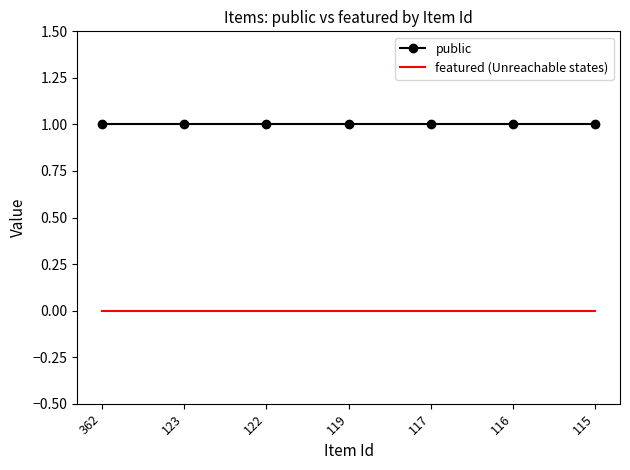

True or false: public and featured (Unreachable states) intersect in this chart.

False